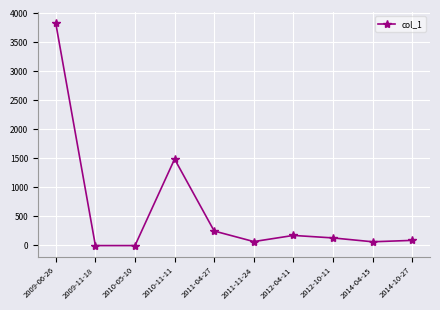

What is the difference between the maximum and minimum values?

3832.0